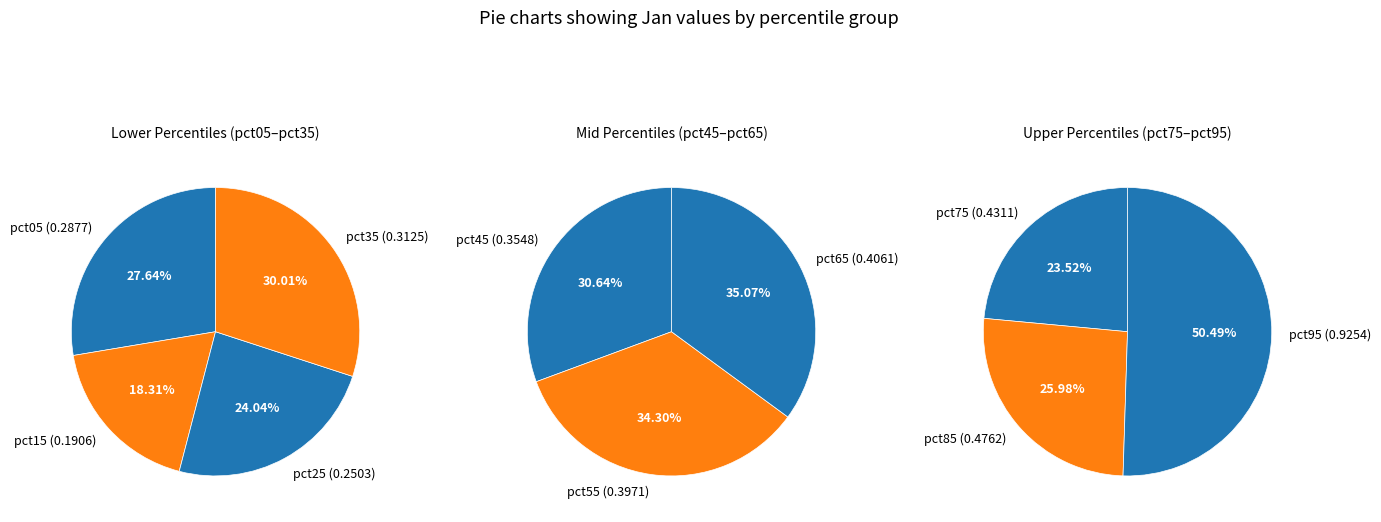

Which slice is the largest?

pct95